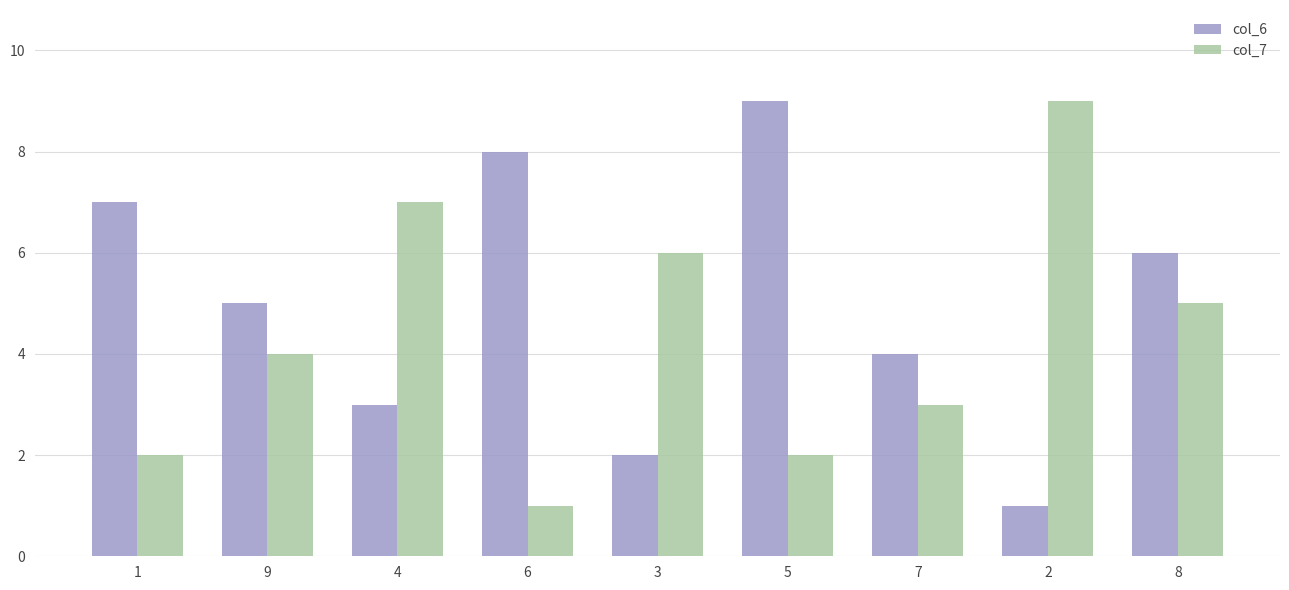

What is the spread (max minus min) of values at 6?

7